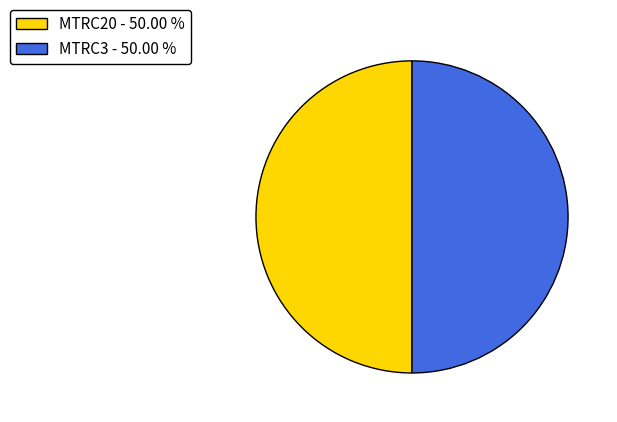

Approximately how many times larger is the value at MTRC3 - 50.00 % compared to MTRC20 - 50.00 %?

1.0